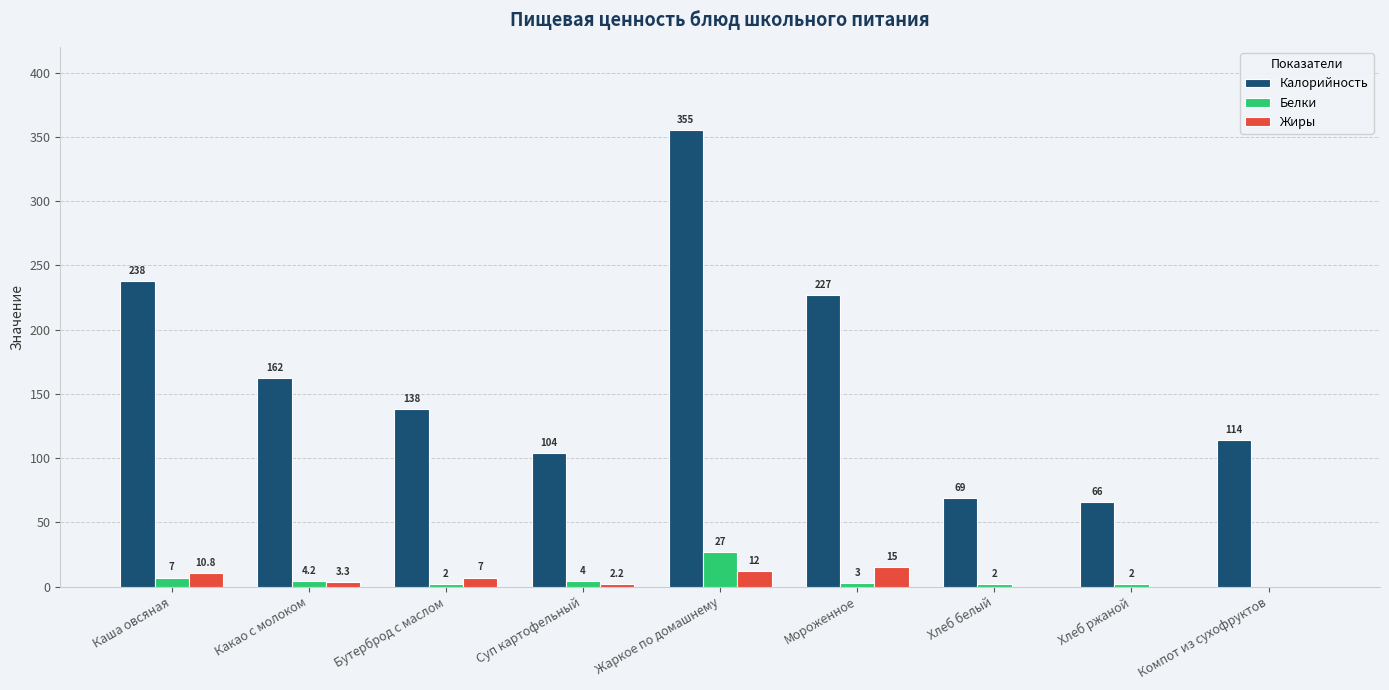

Count the number of data series in this chart.

3